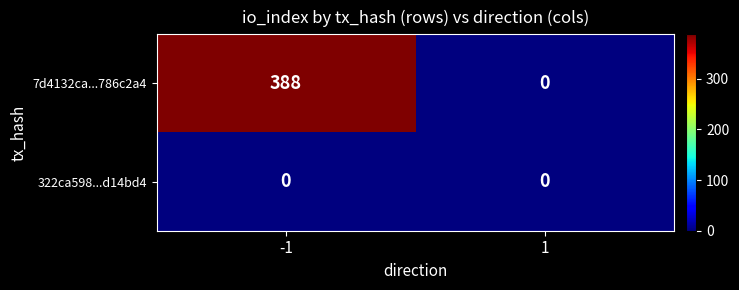

Which series has the largest range (max minus min)?

7d4132ca...786c2a4